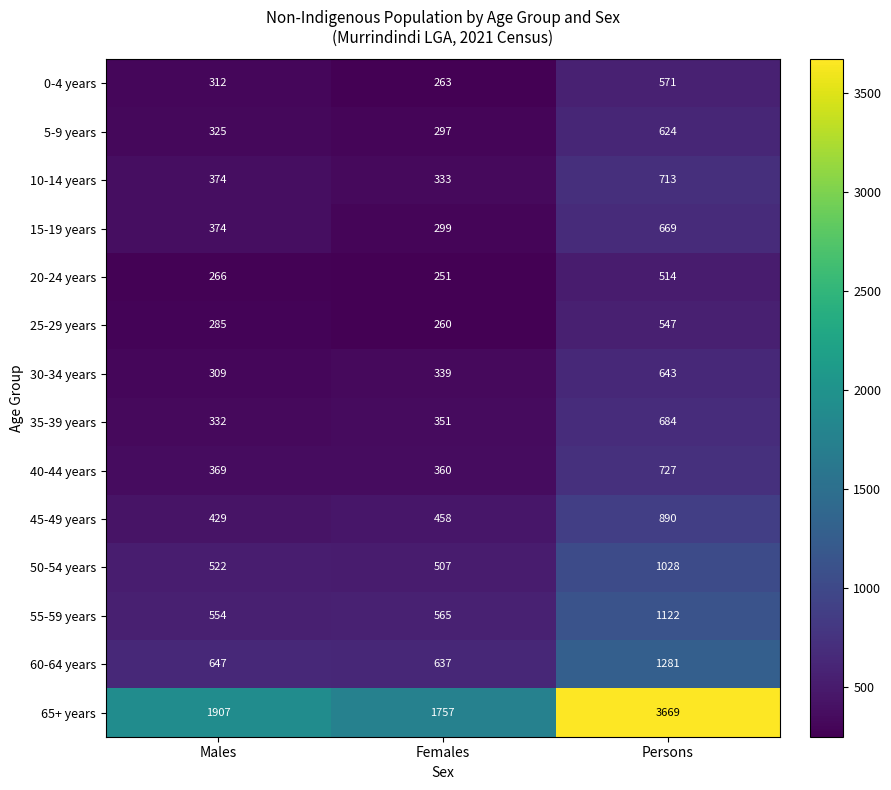

What is the approximate value of 40-44 years at Males, to the nearest 5?

370